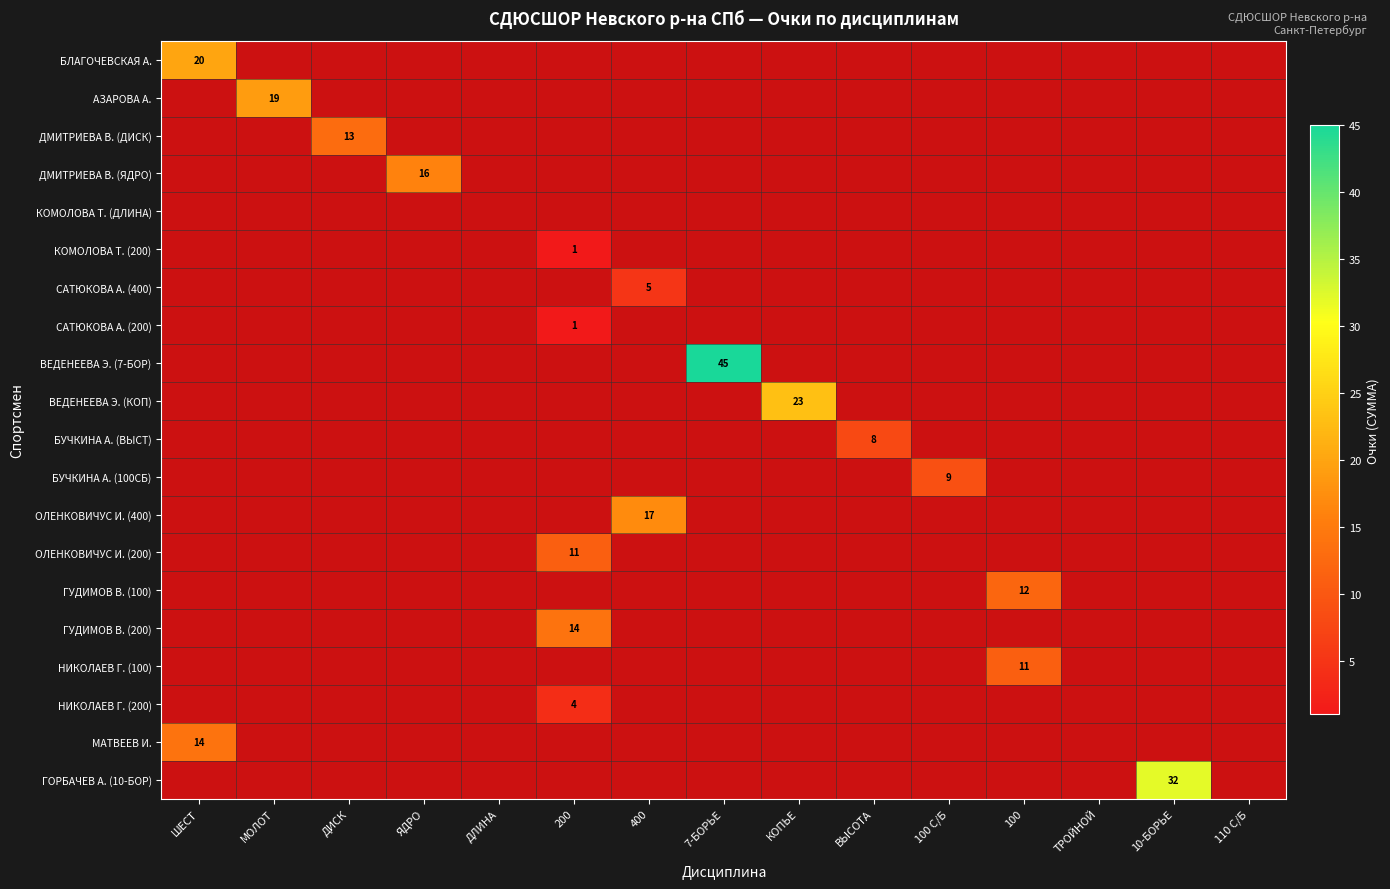

Count the number of categories in the chart.

15